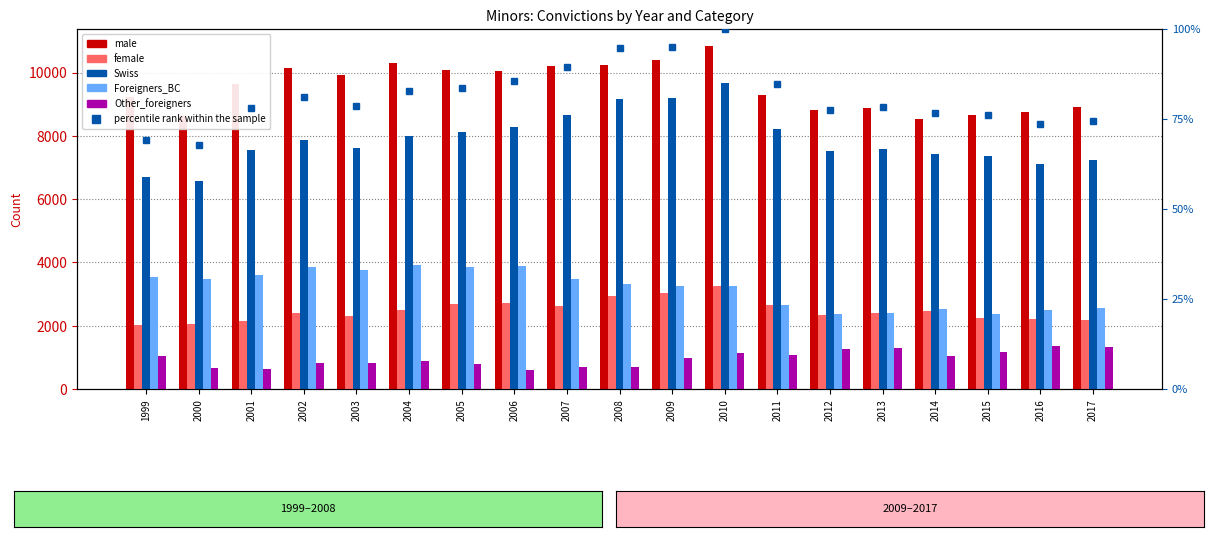

What is the value of the percentile rank within the sample bar at the 17th from the left?

76.0